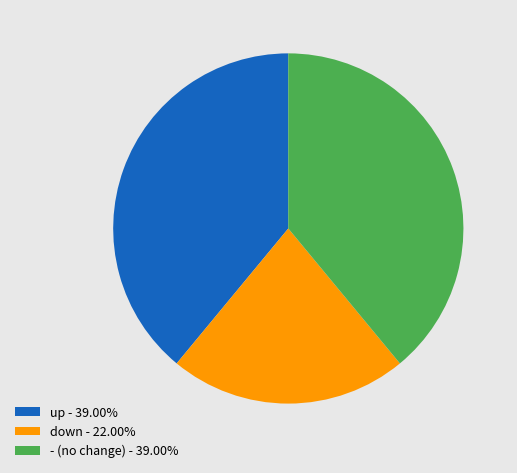

Is there a majority slice in this chart?

No